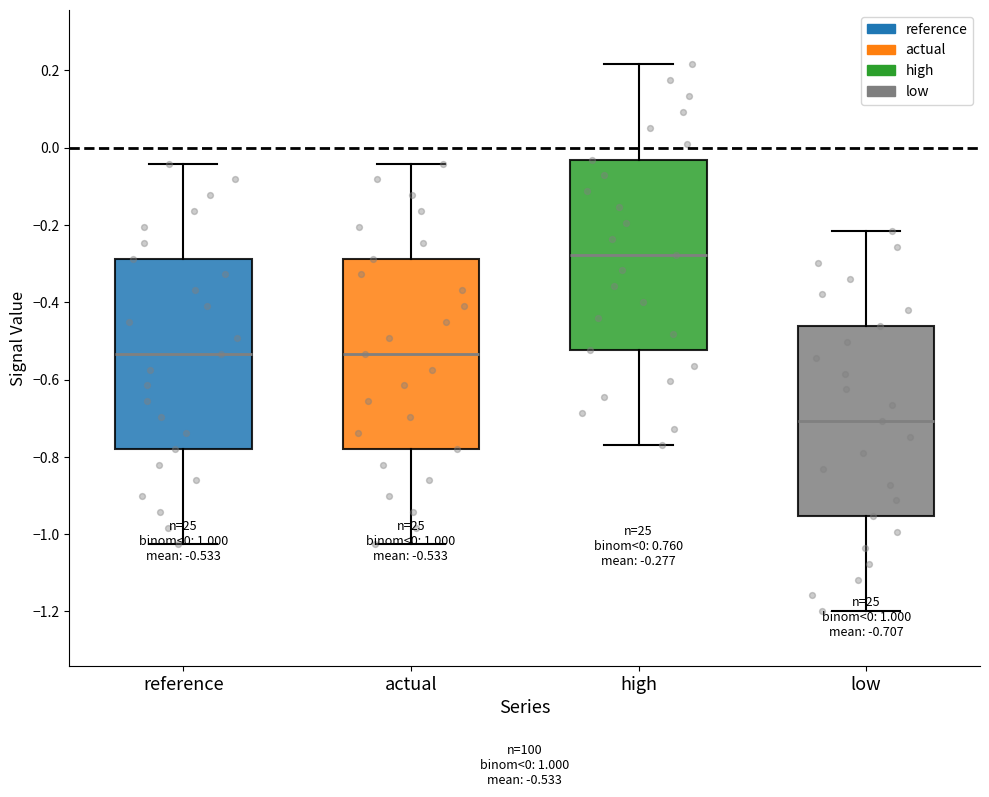

Which box's median line is the lowest?

low